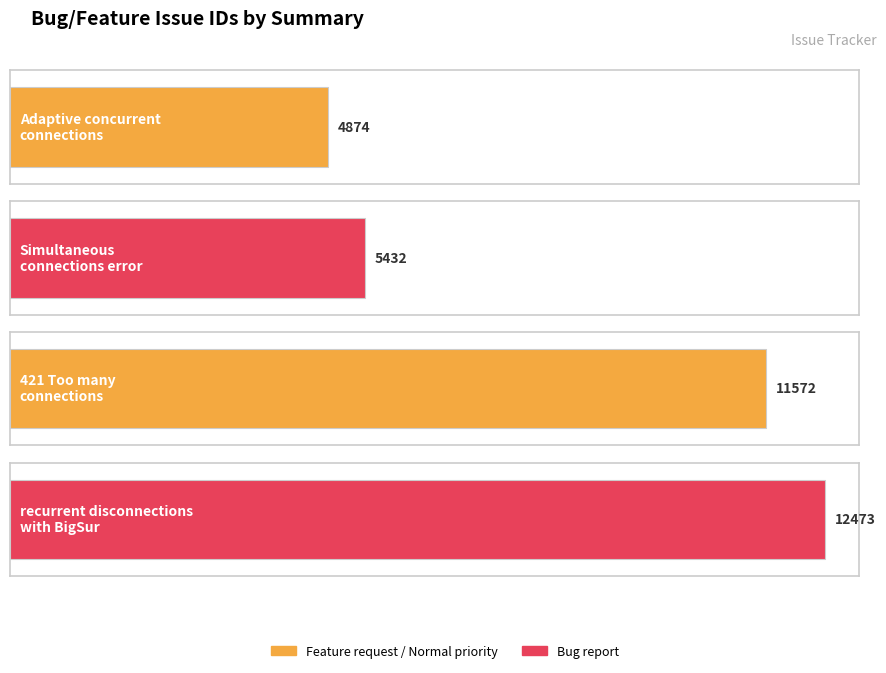

What is the difference between the values at Simultaneous
connections error and 421 Too many
connections?

6140